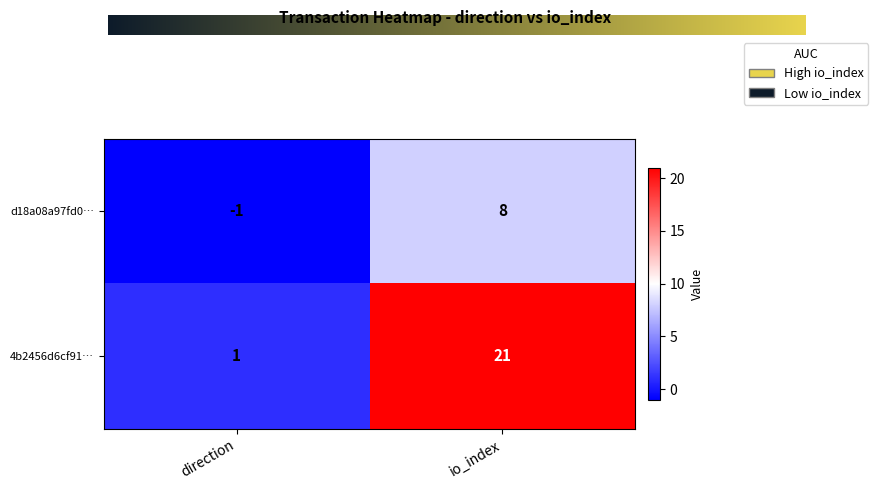

Reading left to right, list all the values displayed in this chart.

d18a08a97fd0…: -1	8
4b2456d6cf91…: 1	21